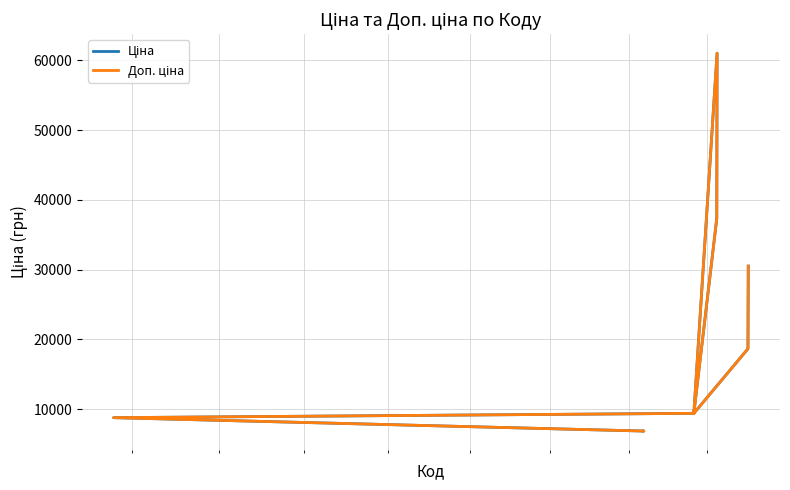

What is the greatest value displayed?

61024.7